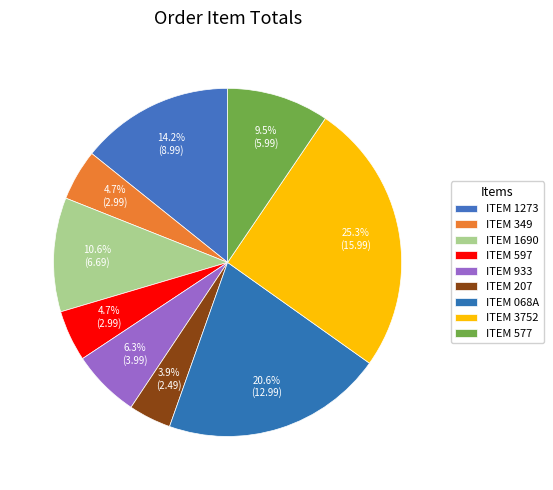

Count the number of slices in the pie.

9